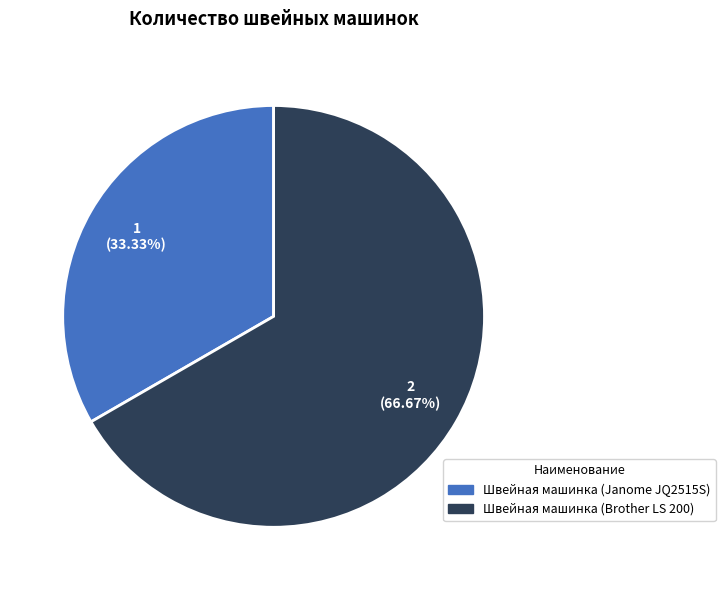

True or false: Швейная машинка (Brother LS 200) accounts for 73% of the total.

False